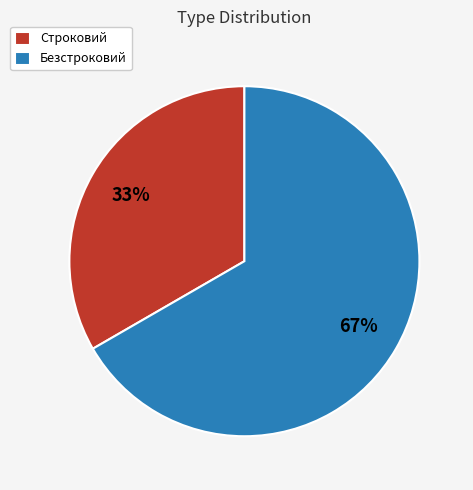

The Строковий slice represents 33% of the pie. True or false?

True